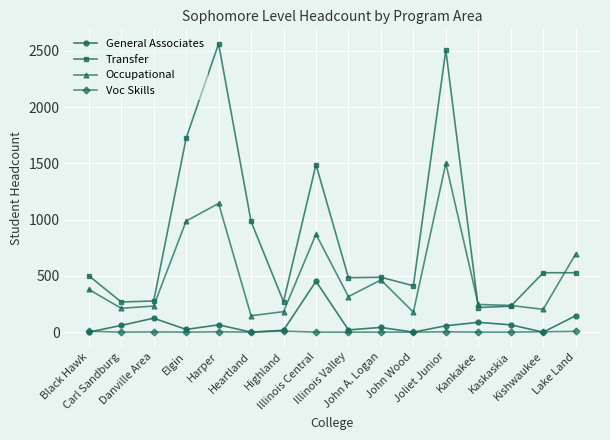

The Voc Skills series shows 0 at John Wood. True or false?

True